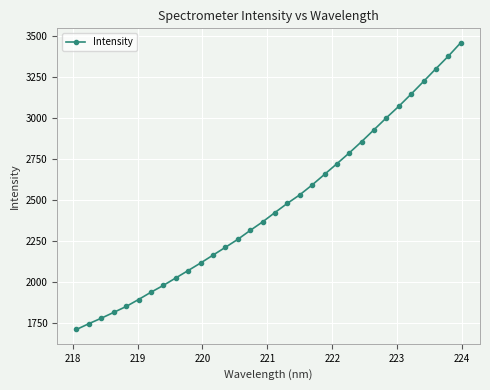

What is the value of the 14th point from the left?

2260.4